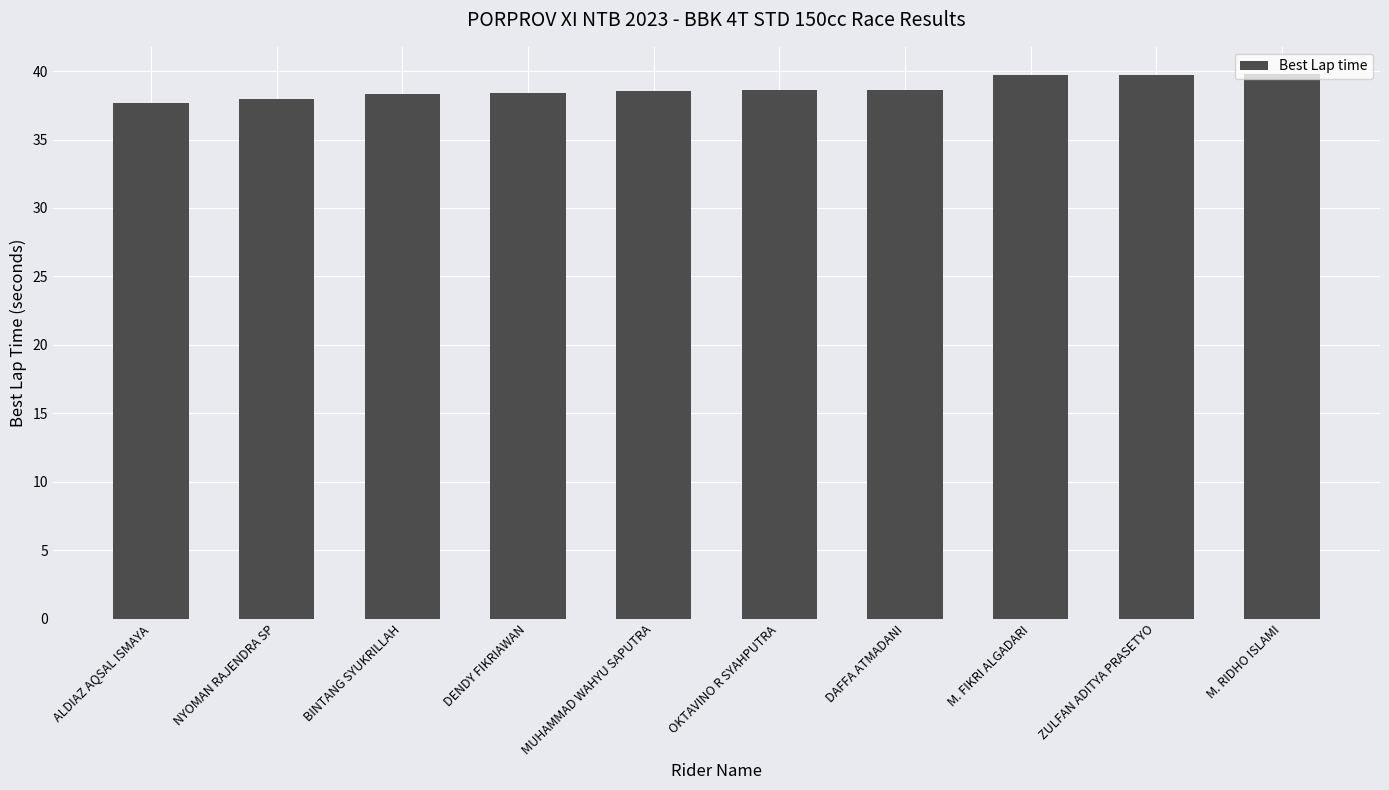

What position from the left is BINTANG SYUKRILLAH?

3